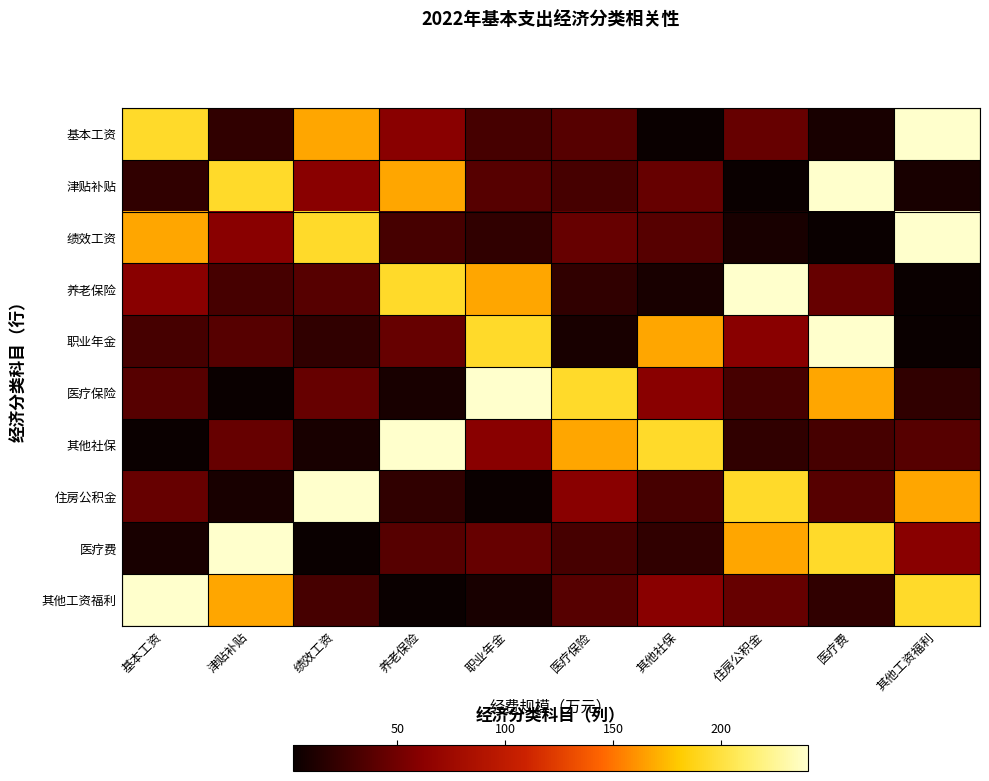

At how many categories does at least one series exceed 239?

8